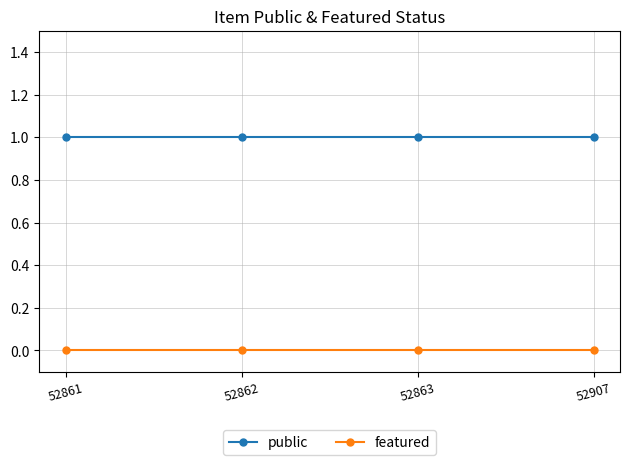

Which series has the largest total across all categories?

public